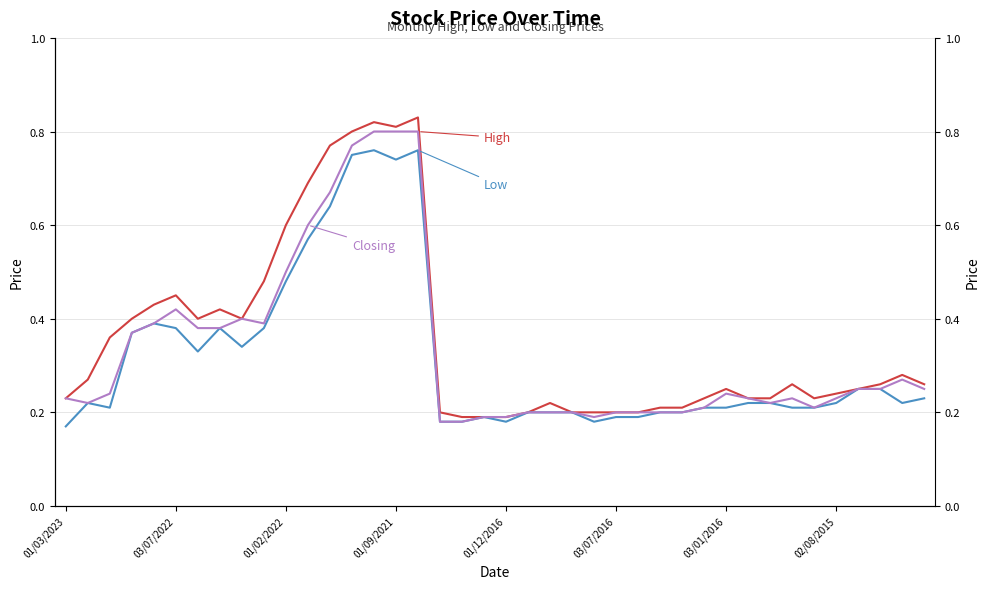

What is the value of the High point at the 36th from the left?

0.2